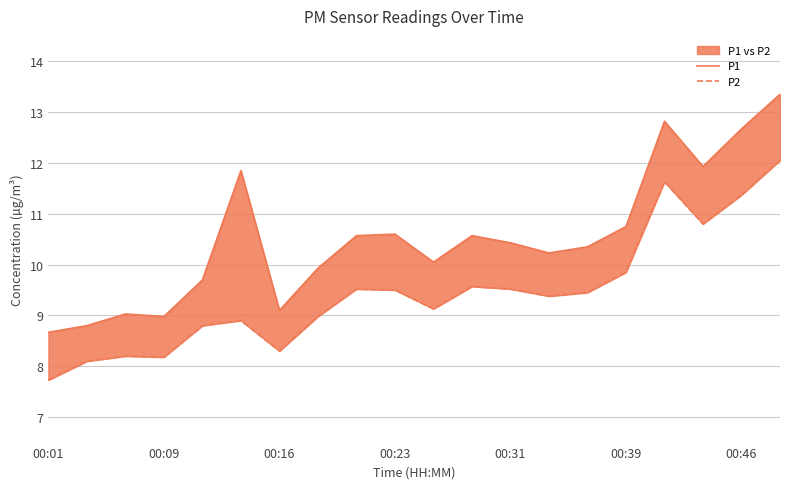

At which category is the sum across all series the highest?

19